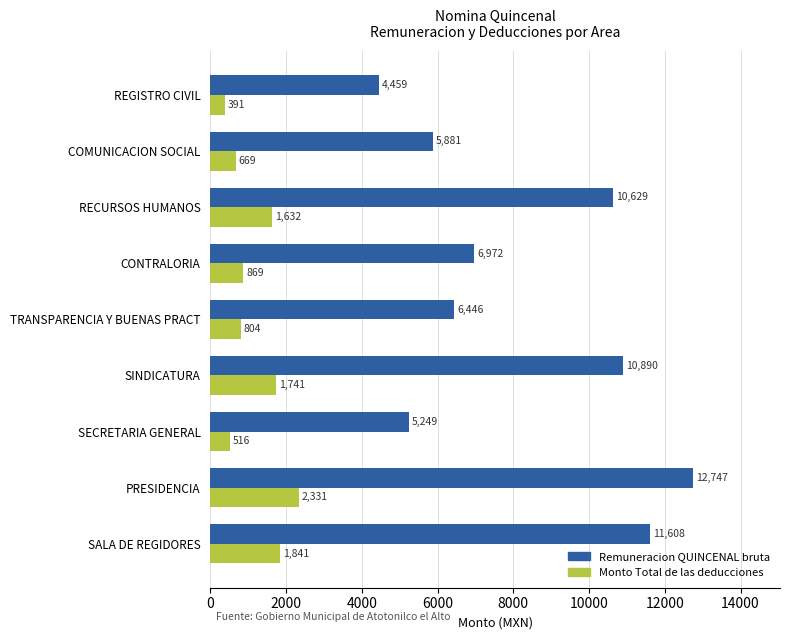

At which category does the chart reach its peak across all series?

PRESIDENCIA